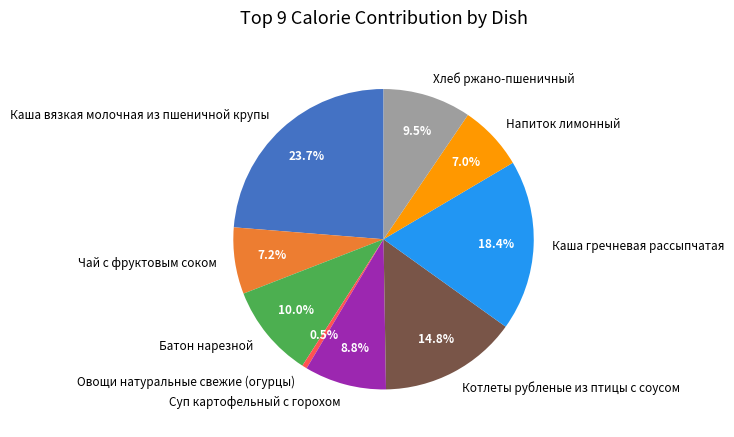

Which category has the smallest portion of the pie?

Овощи натуральные свежие (огурцы)